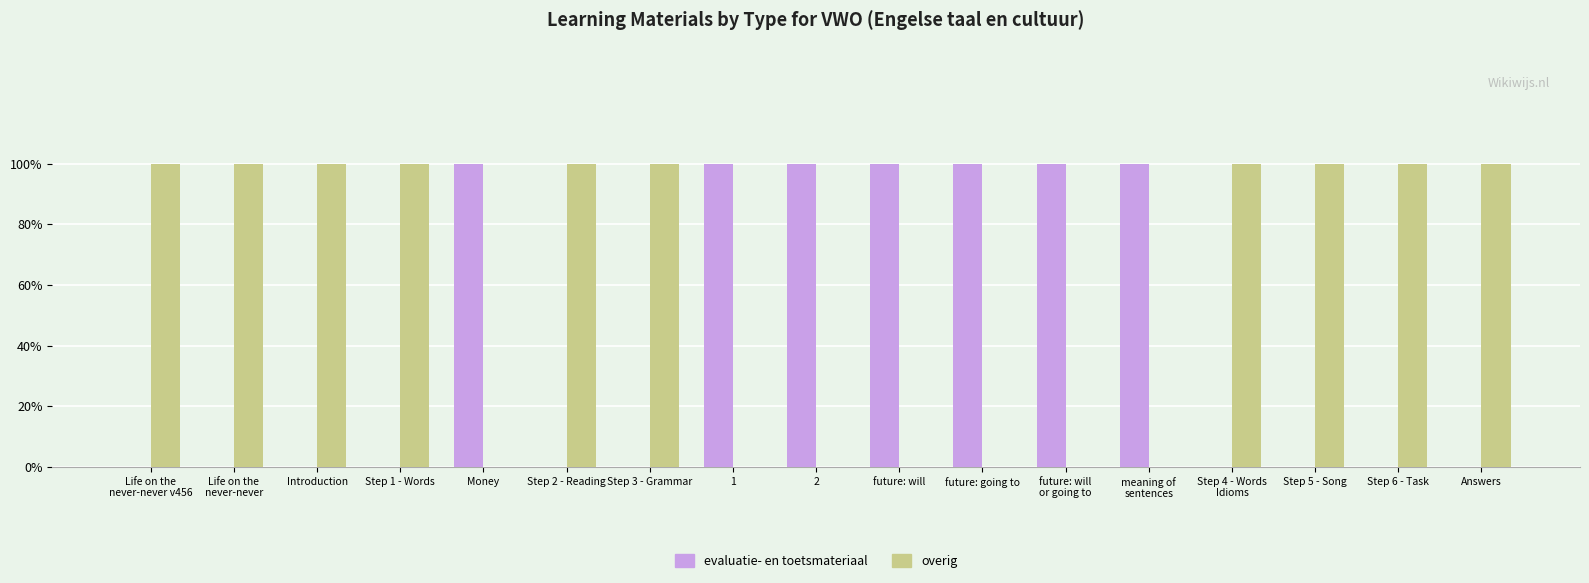

What is the label of the 16th bar from the right?

Life on the
never-never